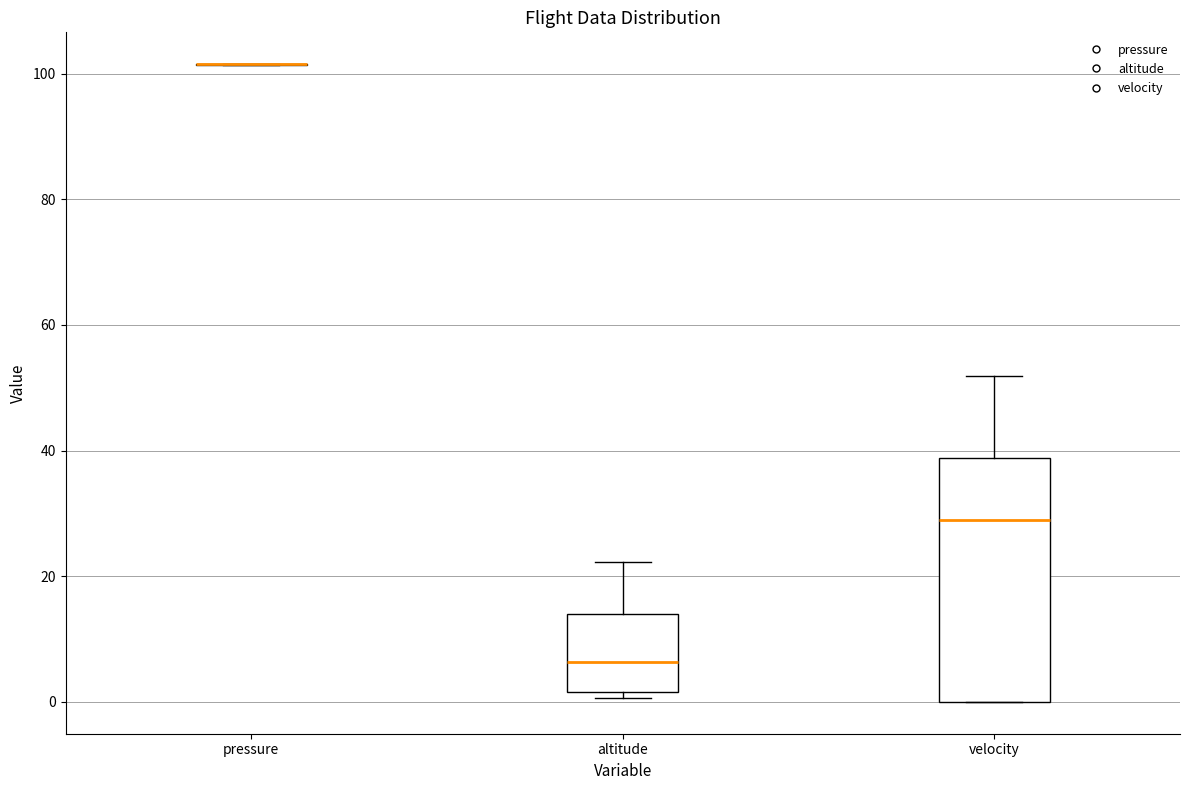

Reading left to right, read every box against the y-axis: the position of its median line, the range the box covers, and the ends of its whiskers. The values are not printed on the chart, so give them approximately, as read against the axis.

pressure: box collapsed to a line at 102, whiskers 102 to 102
altitude: median 6, box 2 to 14, whiskers 0 to 22
velocity: median 28, box 0 to 38, whiskers 0 to 52